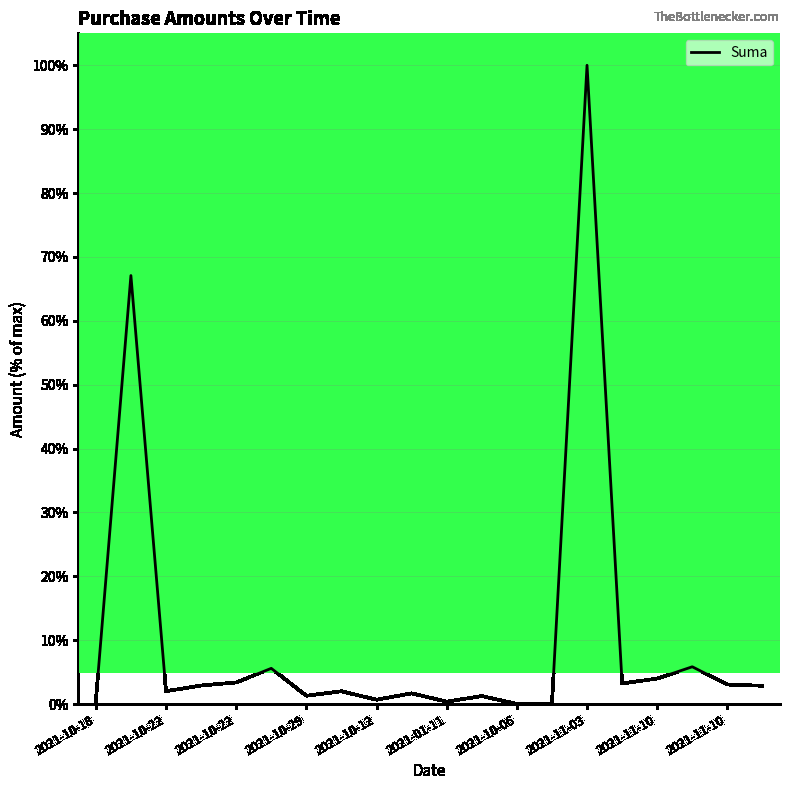

What is the maximum value shown in the chart?

100.0